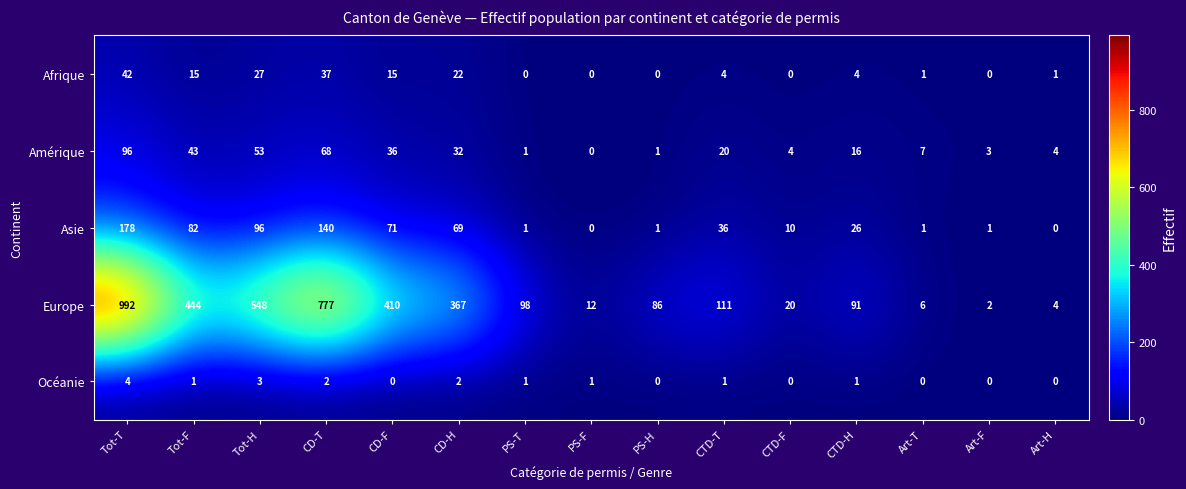

List the series in order of their peak value, highest first.

Europe, Asie, Amérique, Afrique, Océanie